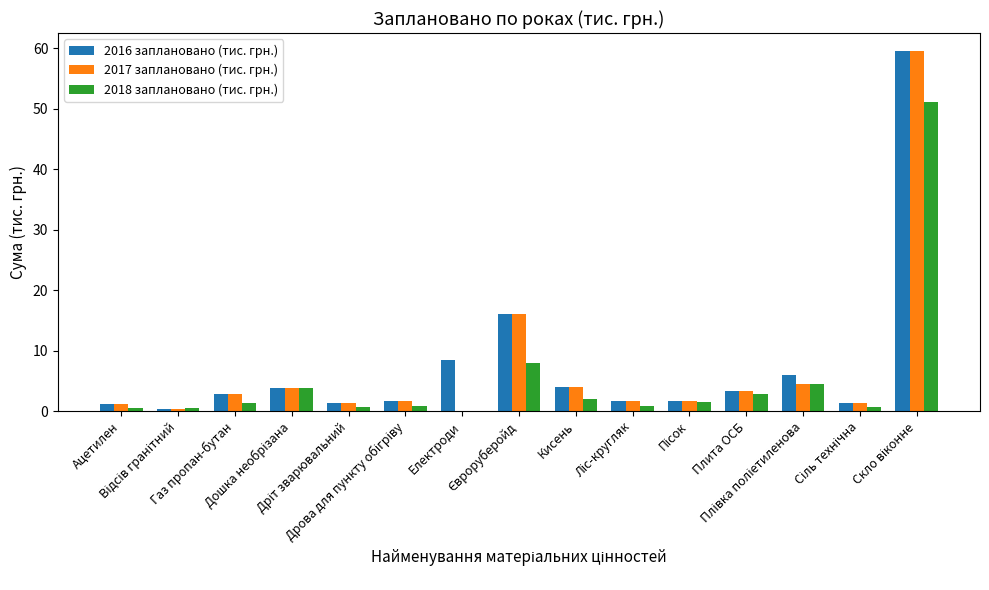

What is the greatest value displayed?

59.5